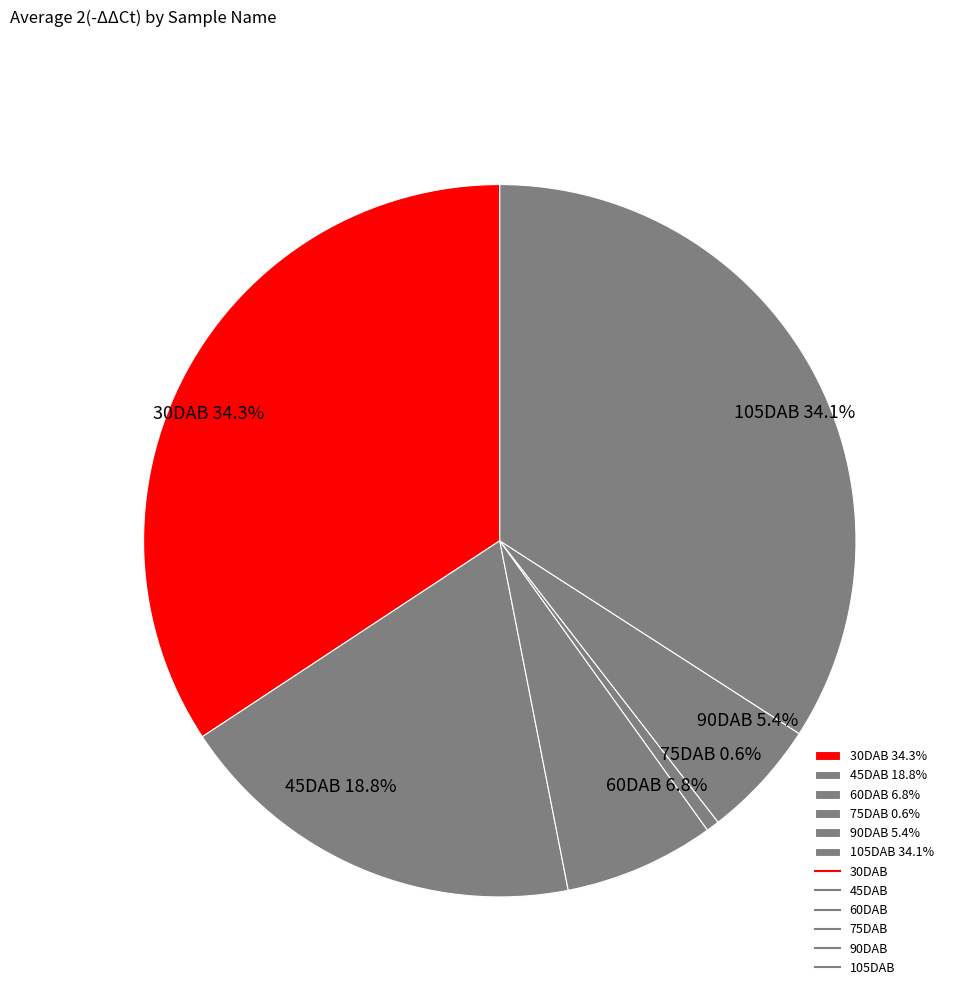

Is it true that 90DAB is 5% of the pie?

True